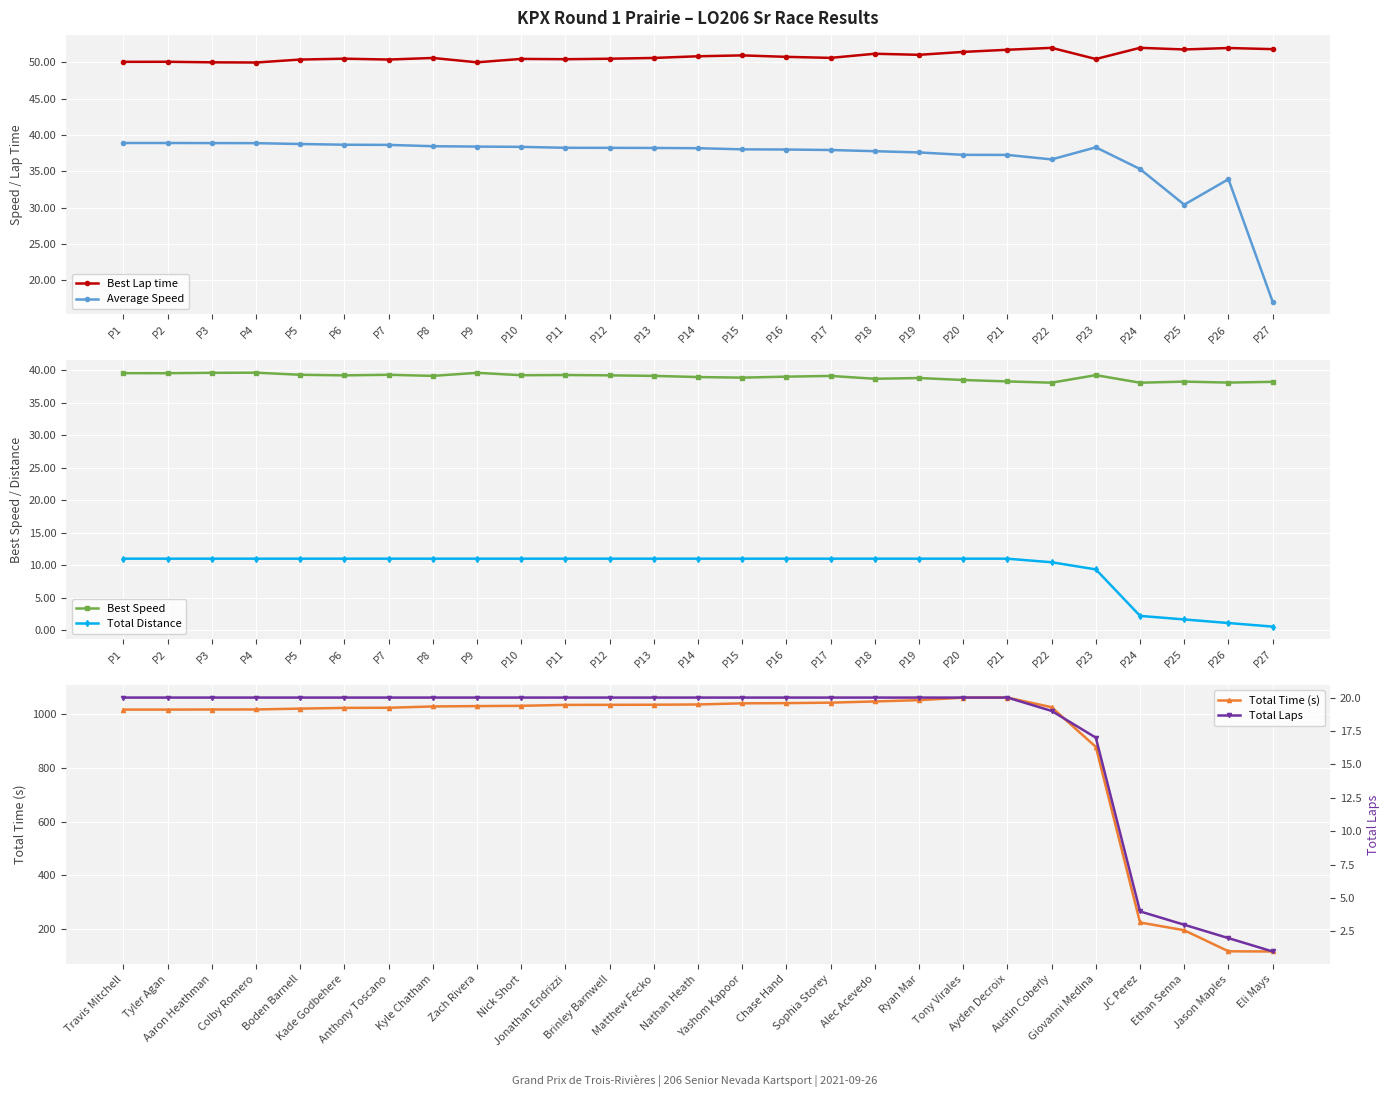

What is the smallest value displayed?

0.6